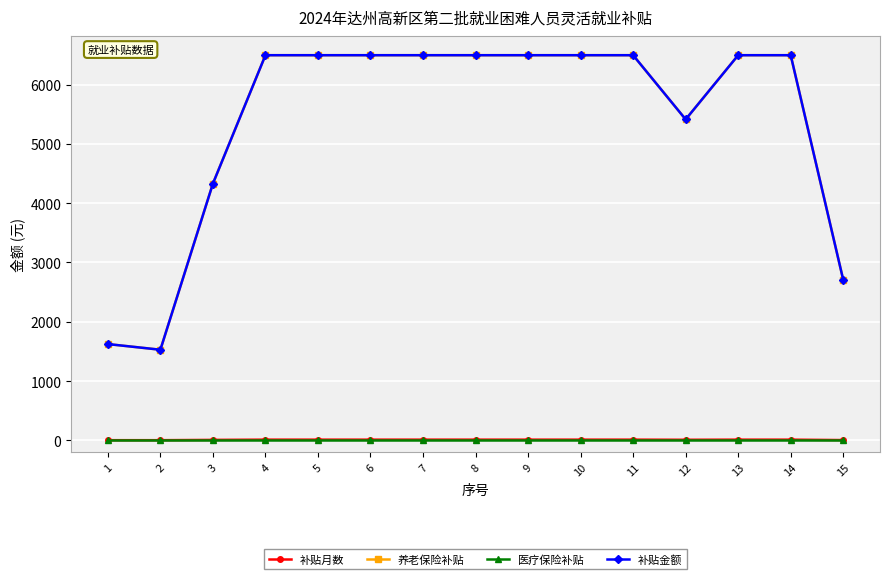

What is the average value of the 补贴金额 series?

5370.8